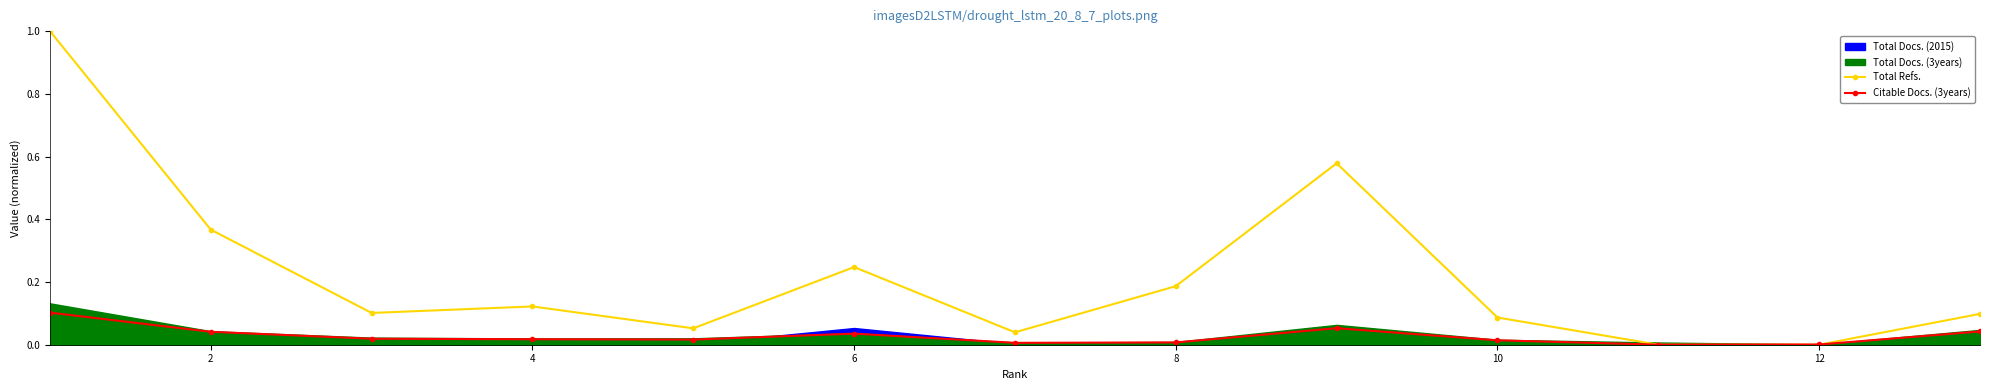

What is the maximum value shown in the chart?

1.0